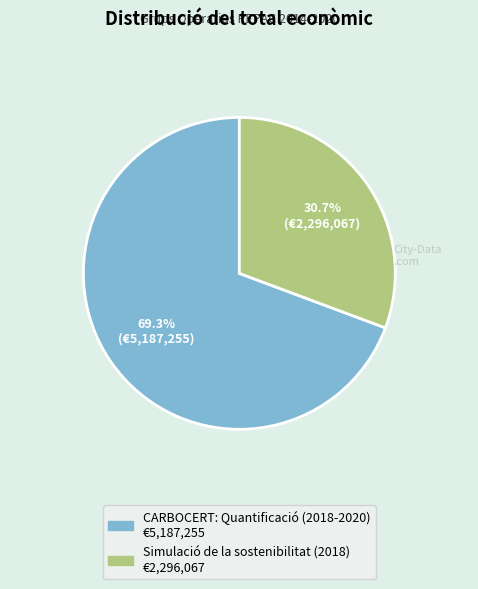

Which slice is the smallest?

Simulació de la sostenibilitat (2018)